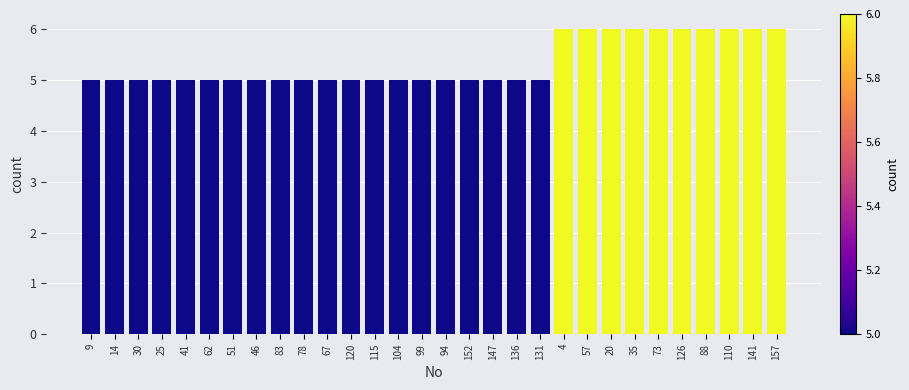

Reading left to right, what are all the values shown in this chart?

5	5	5	5	5	5	5	5	5	5	5	5	5	5	5	5	5	5	5	5	6	6	6	6	6	6	6	6	6	6